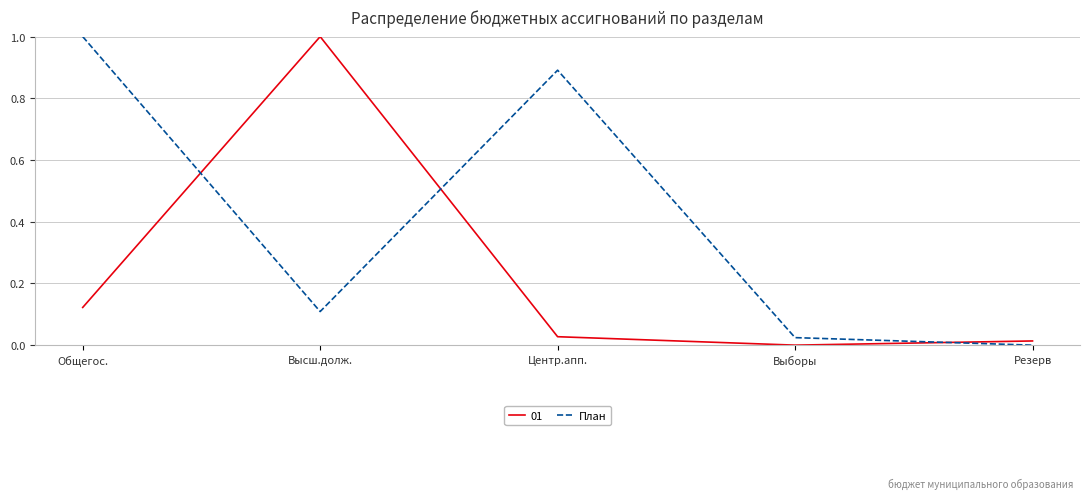

Where do План and 01 first cross each other?

Общегос. and Высш.долж.